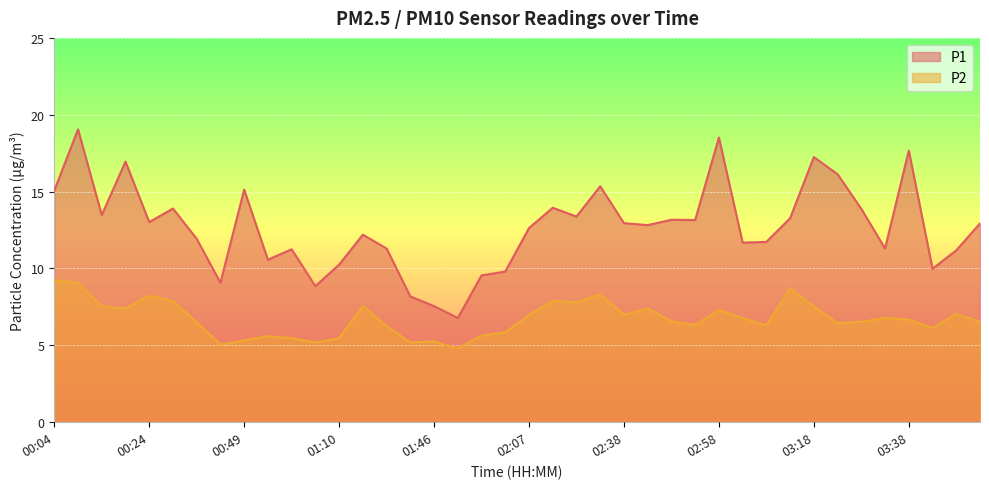

True or false: P1 has a value of 11.7 at 03:08.

True